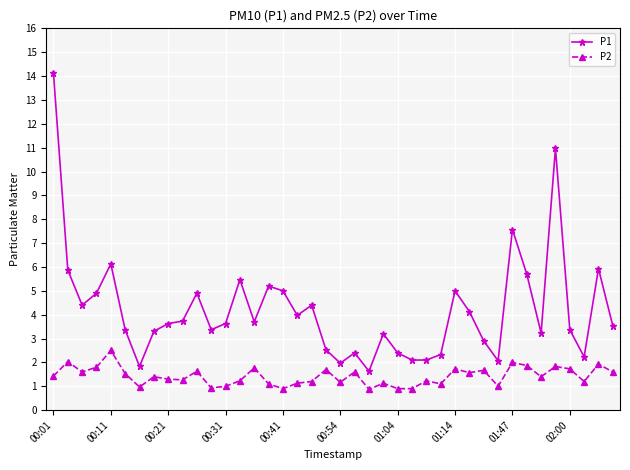

What is the difference between the second highest and second lowest values in the P1 series?

9.1